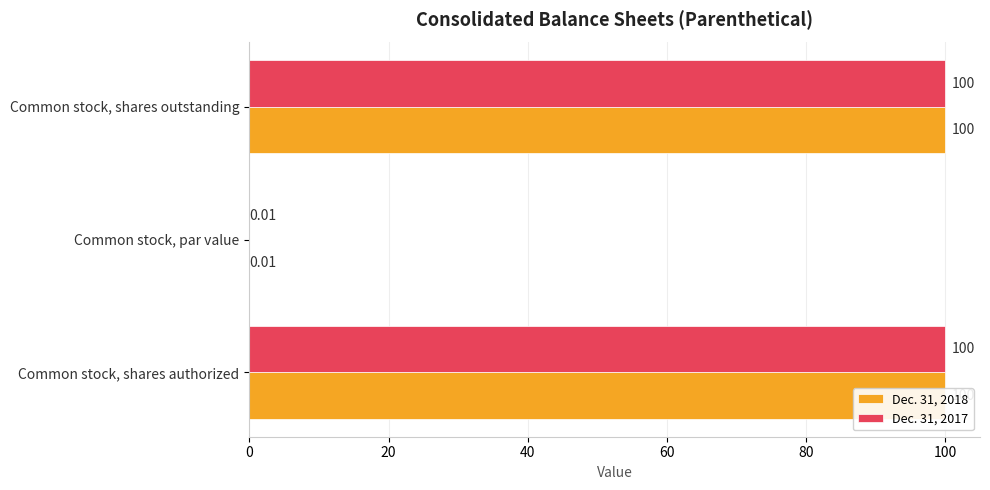

Read the Dec. 31, 2017 value at Common stock, shares outstanding.

100.0